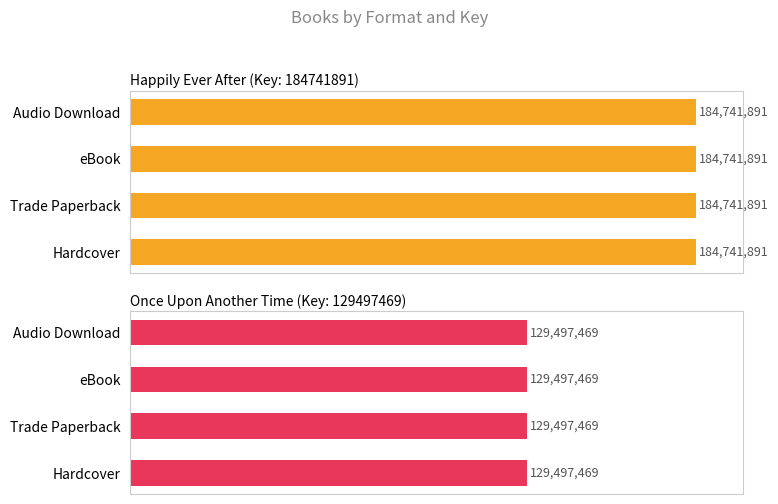

Rank the categories by Happily Ever After (Key: 184741891) value from highest to lowest.

Hardcover, Trade Paperback, eBook, Audio Download